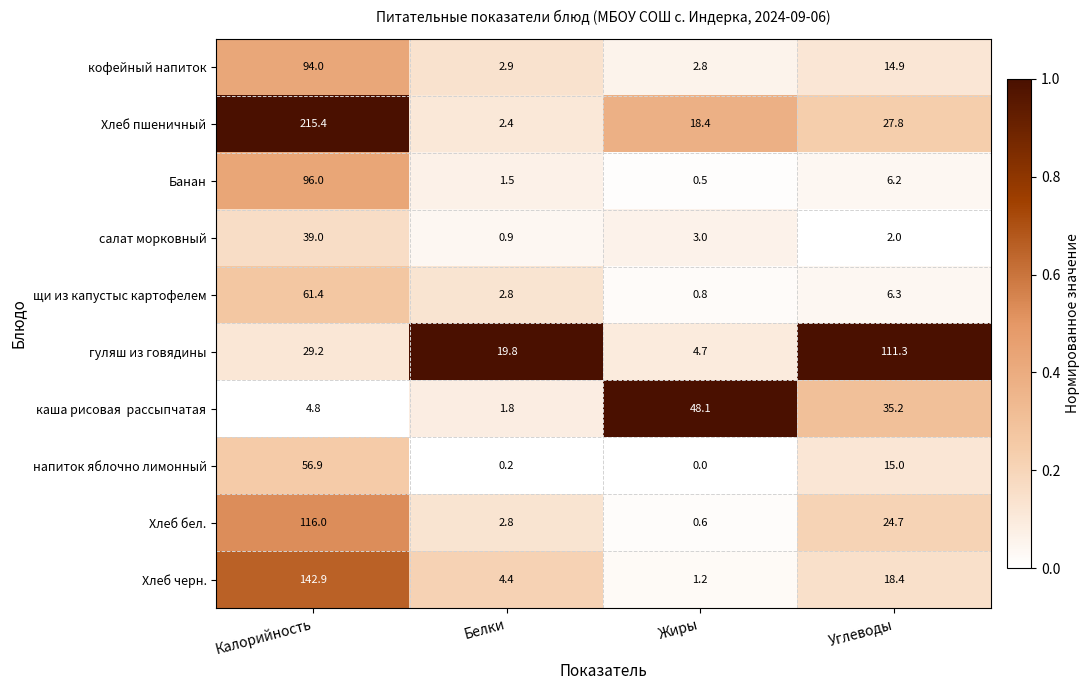

What is the sum of all салат морковный values?

44.9